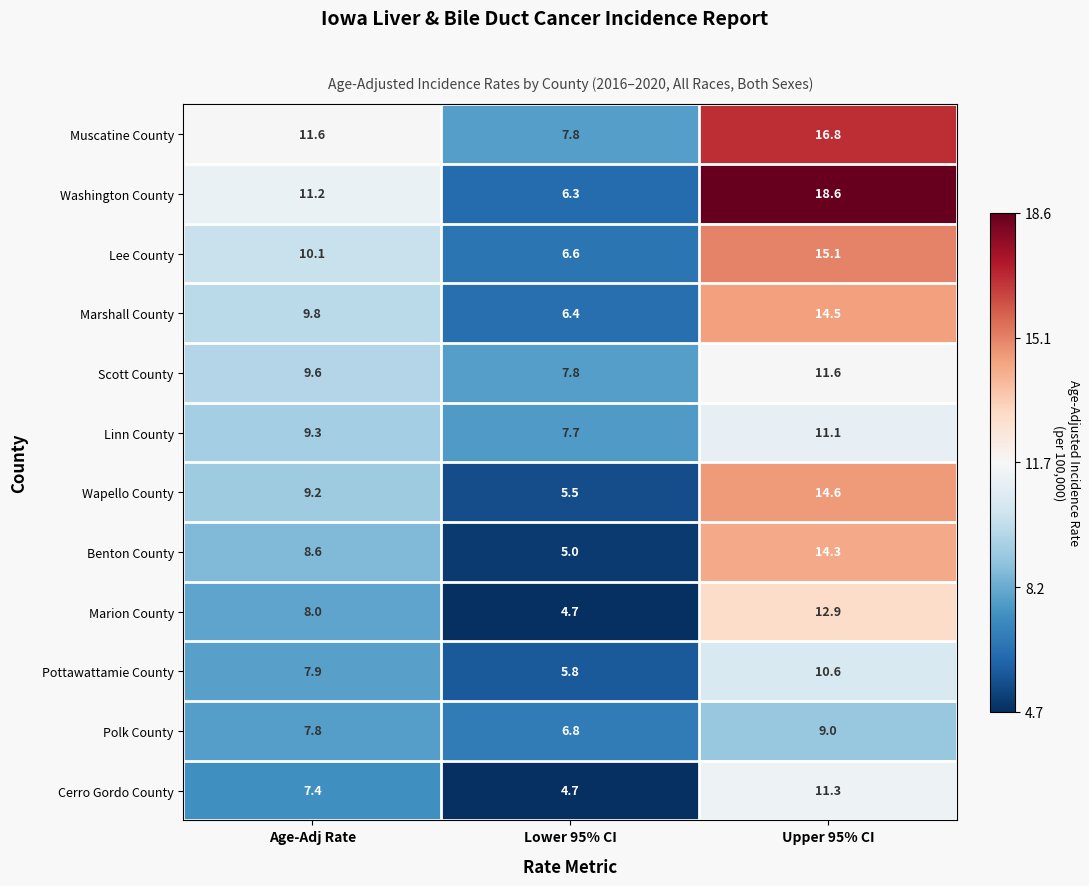

The Benton County series shows 8.6 at Age-Adj Rate. True or false?

True